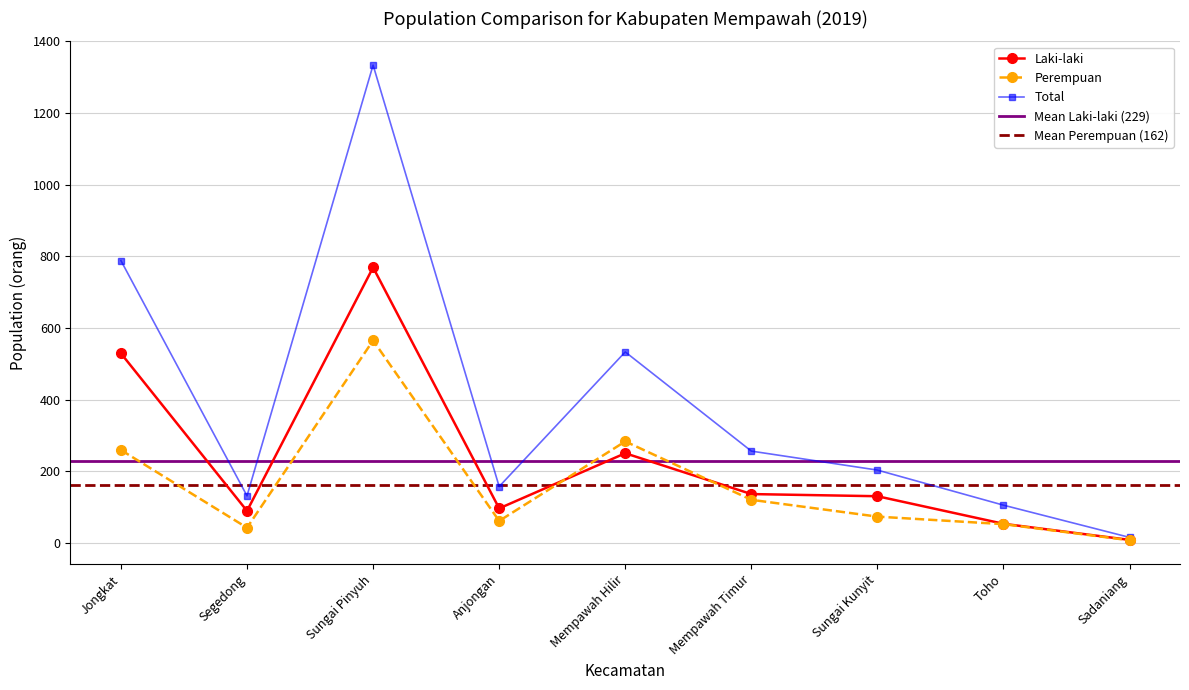

At which category does perempuan reach its first local peak?

Sungai Pinyuh